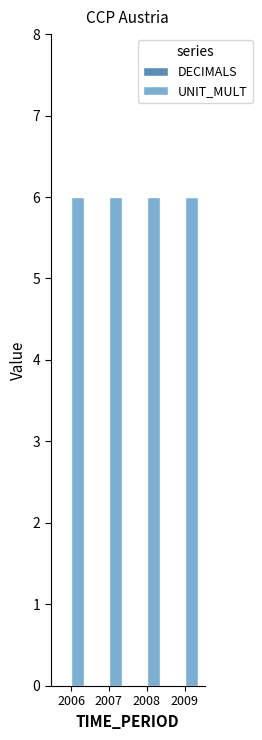

At which category is the sum across all series the highest?

2006